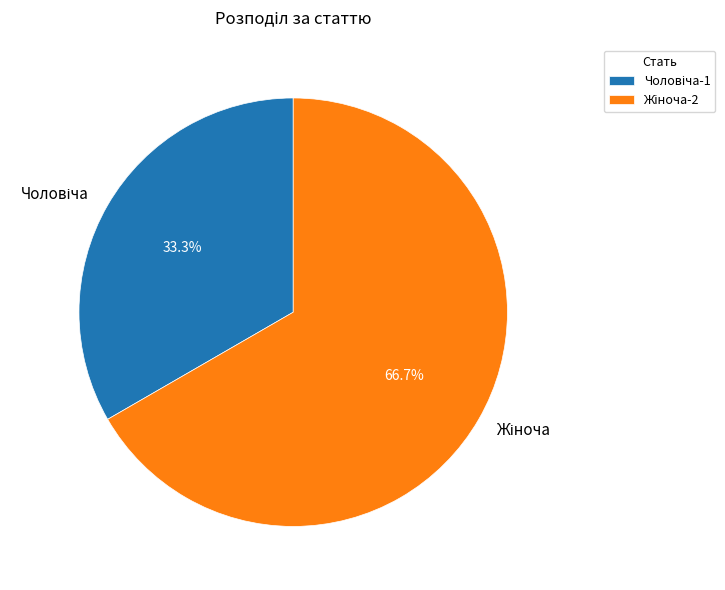

How many segments does this pie chart have?

2